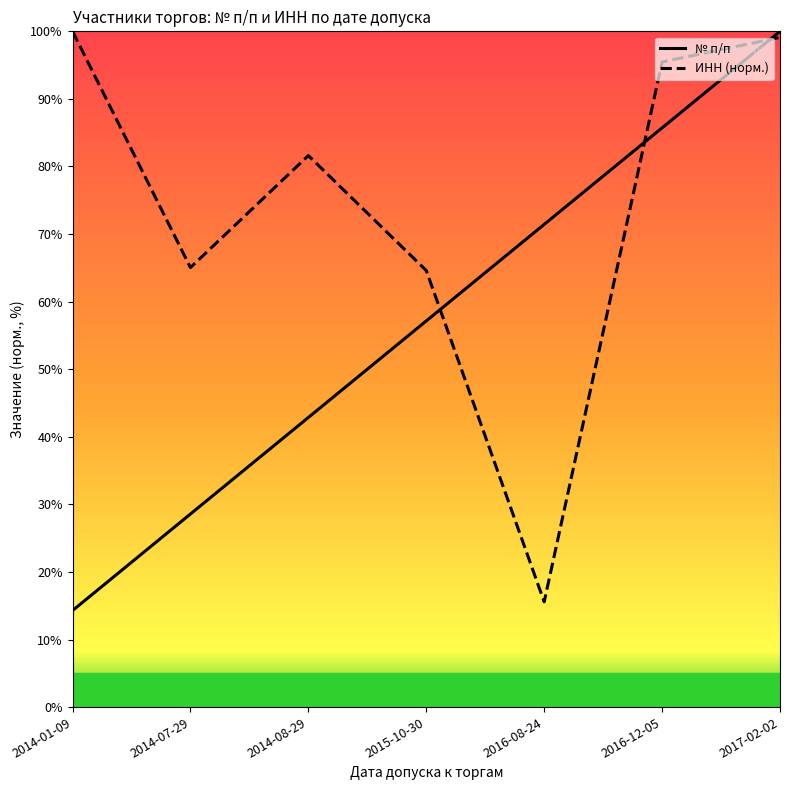

Which label corresponds to the smallest value in the chart?

2014-01-09